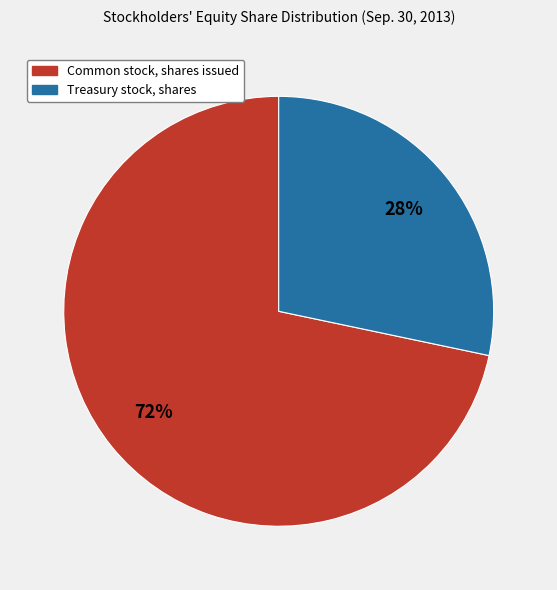

To the nearest percent, what is the average slice percentage?

50%